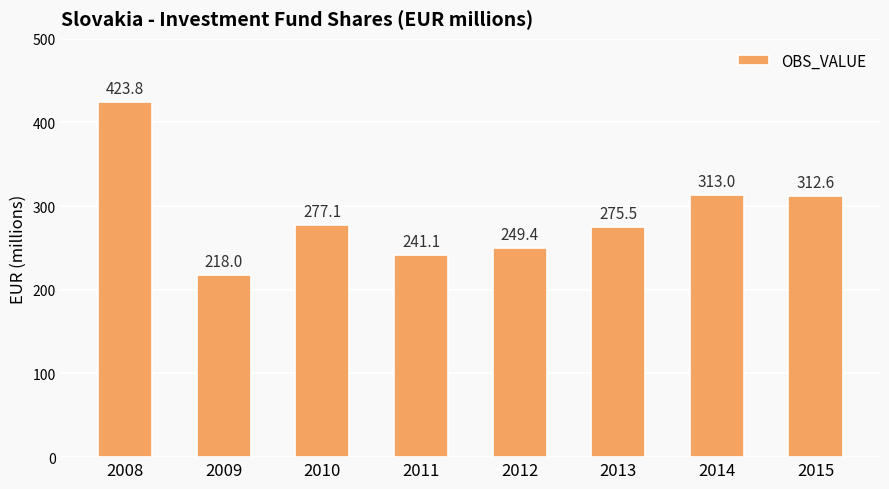

Which category has the highest value across all series?

2008